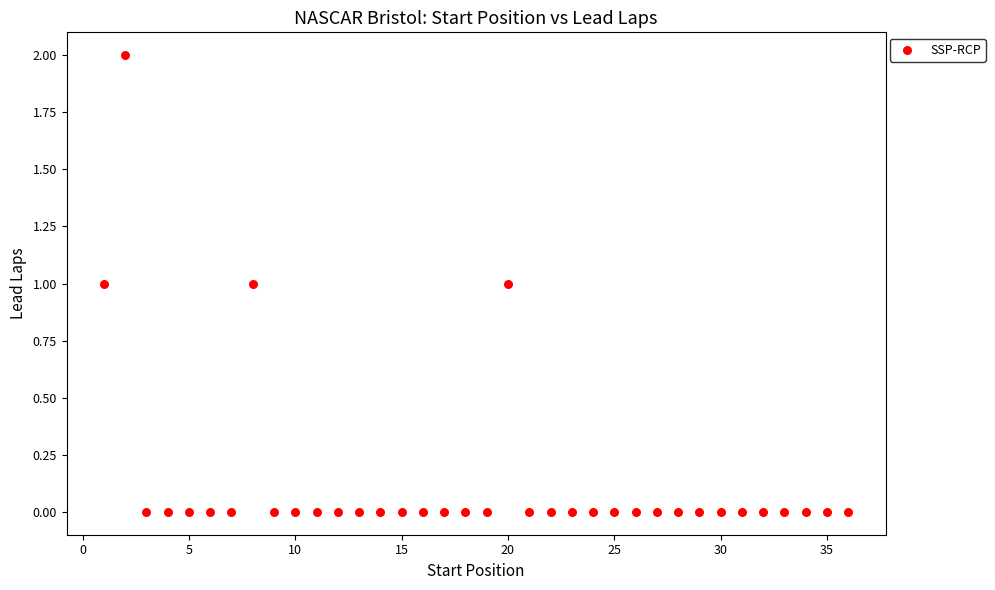

What is the range of X values (max minus min)?

35